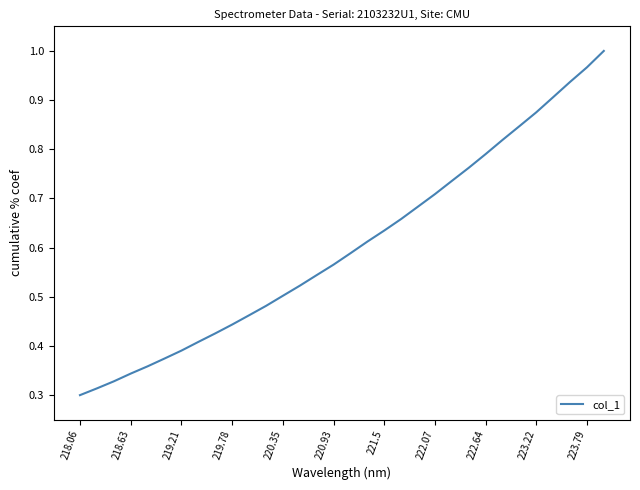

Is this an area chart (filled region under the line)?

No